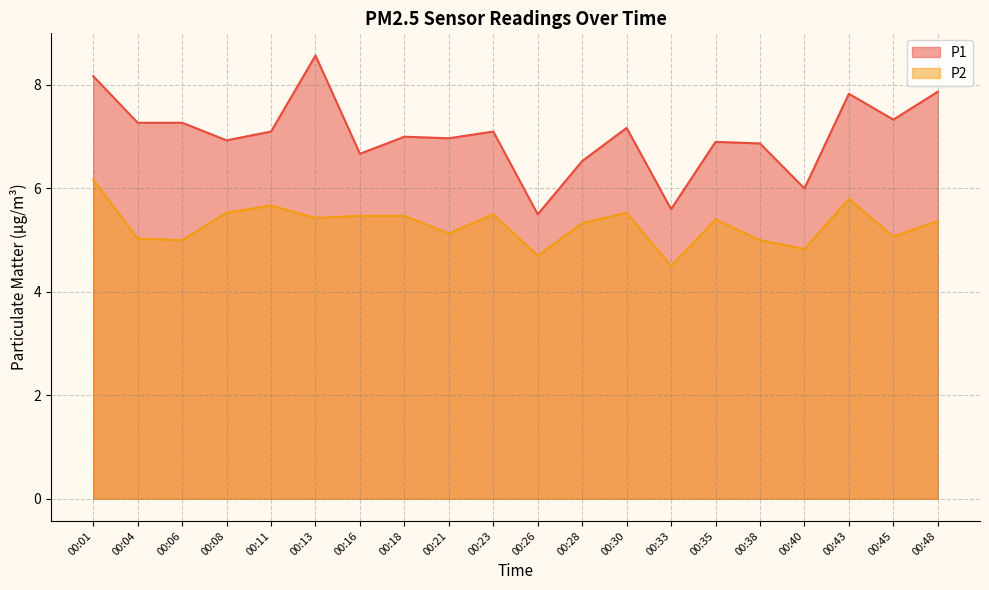

Does the chart have visible grid lines?

Yes